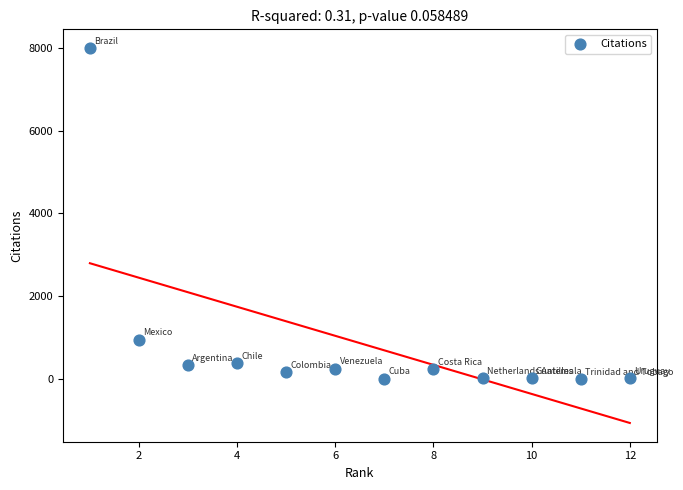

What Y value in the scatter plot is closest to 4001?

952